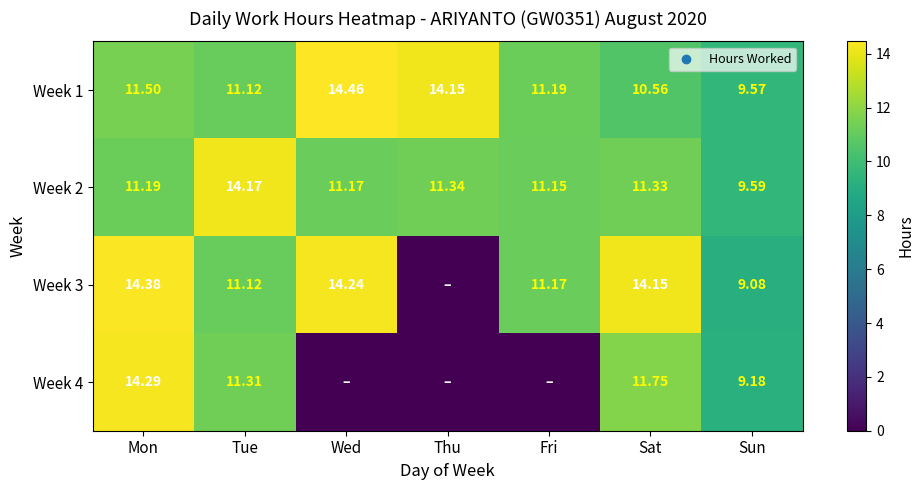

What is the greatest value displayed?

14.5